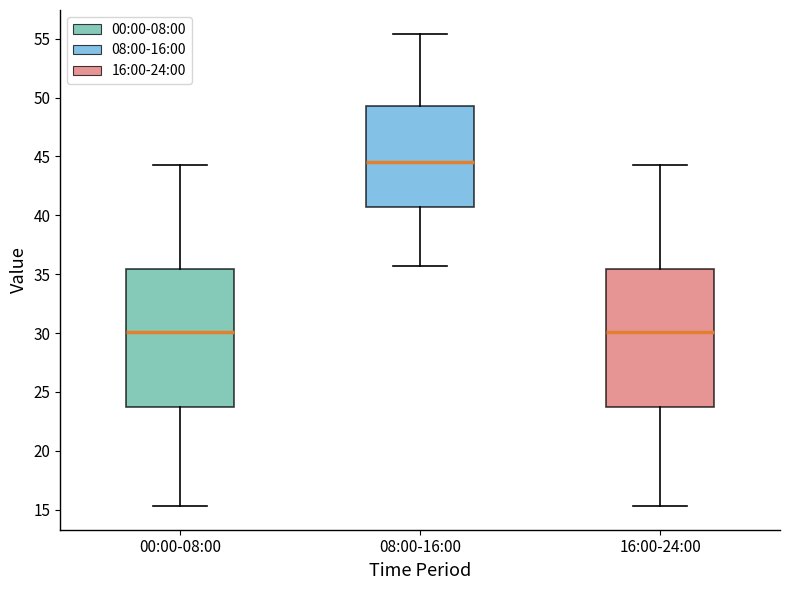

Where does the lower whisker of the box for 16:00-24:00 end on the y-axis? The values are not printed on the chart, so give them approximately, as read against the axis.

15.5